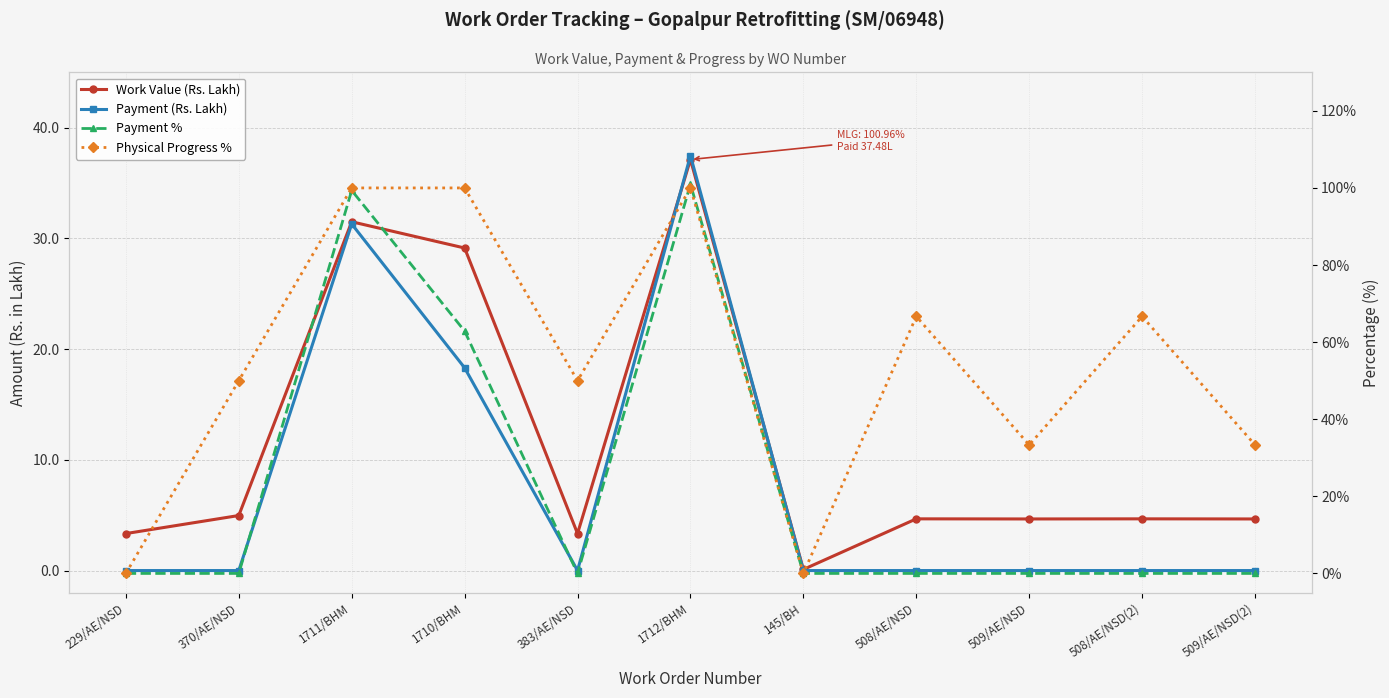

True or false: Payment % and Work Value (Rs. Lakh) intersect in this chart.

True